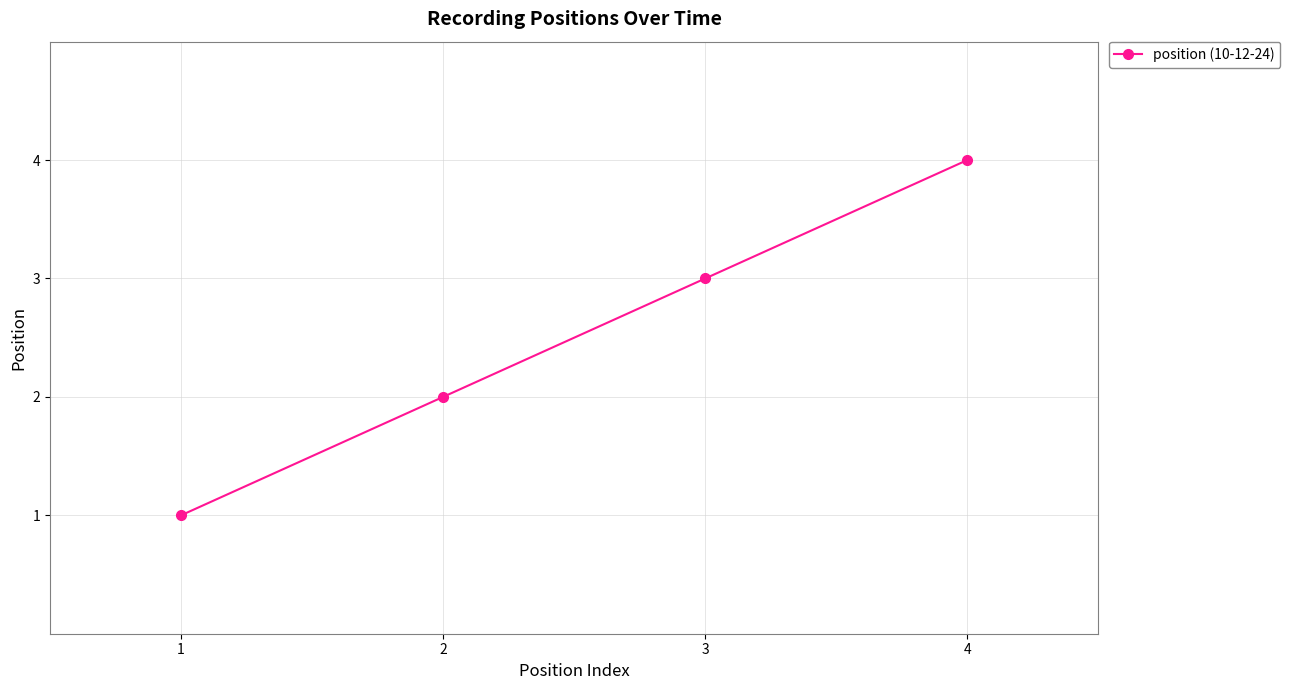

What is the difference between the values at 2 and 4?

2